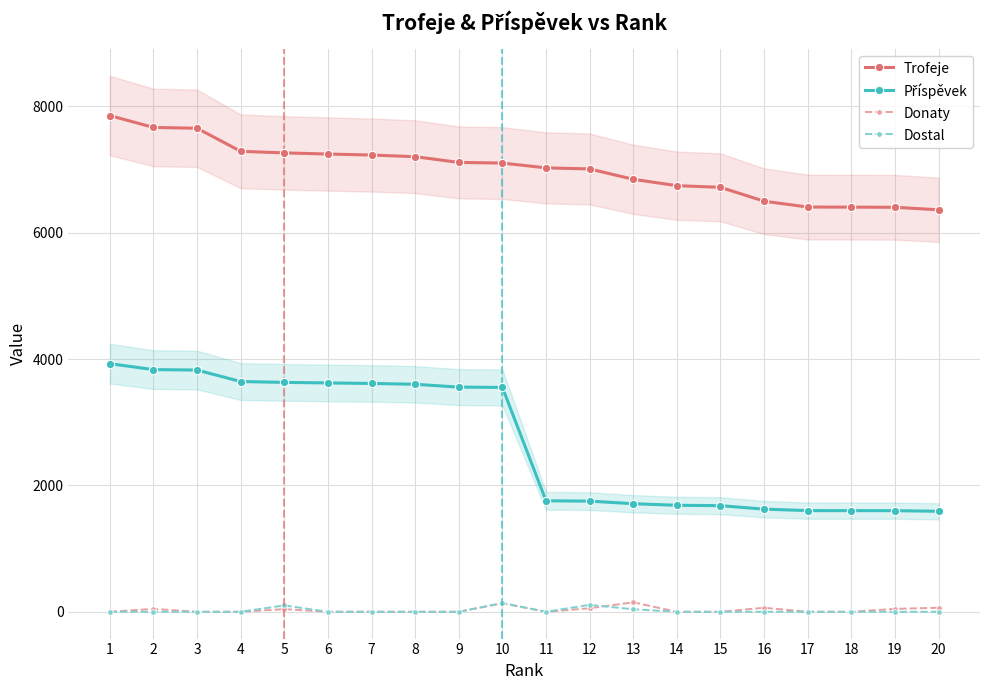

Which series has the largest total across all categories?

Trofeje